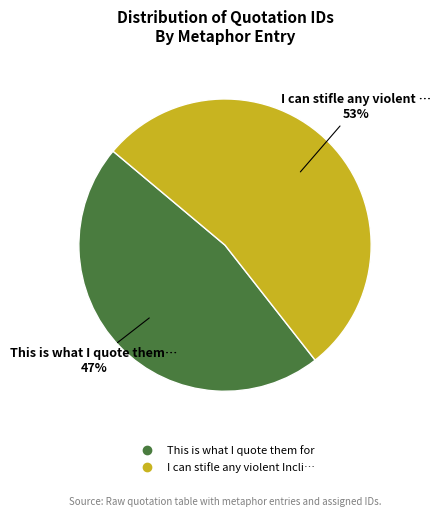

Count the number of slices in the pie.

2